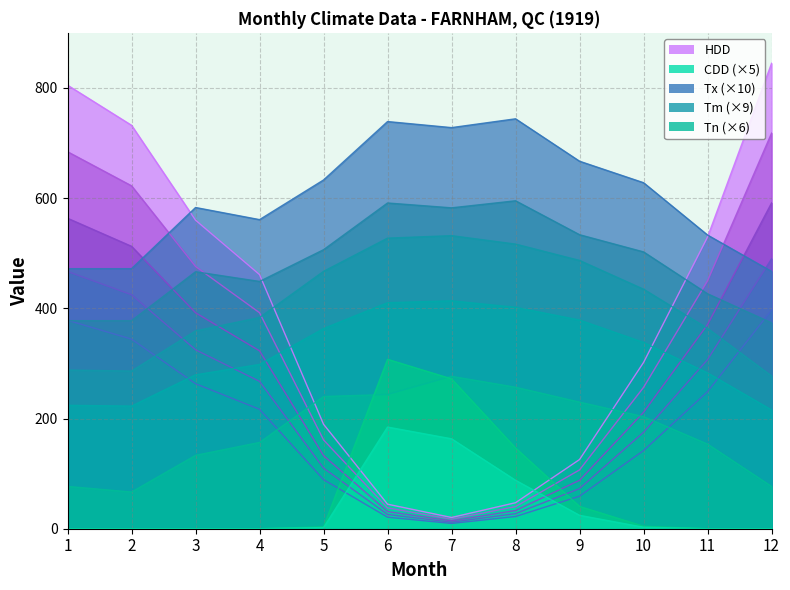

At which category does Tm reach its first local peak?

7